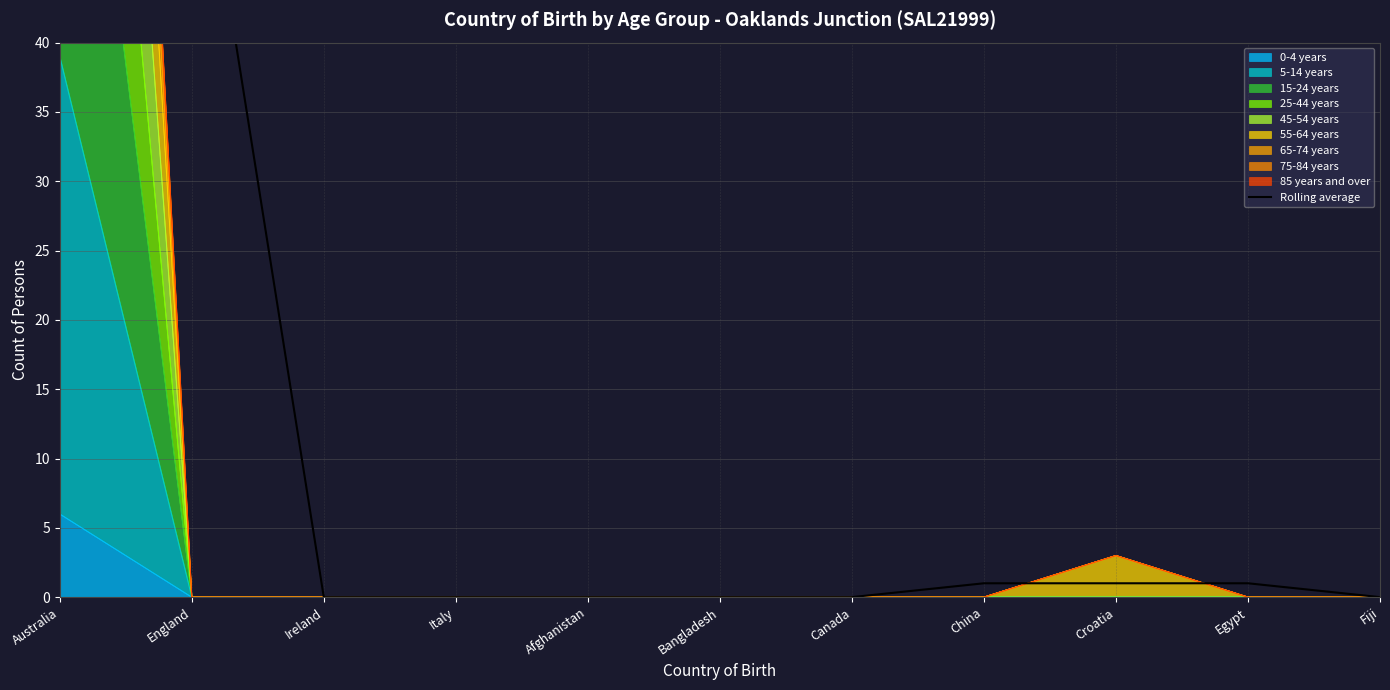

How many values exceed 0?

5